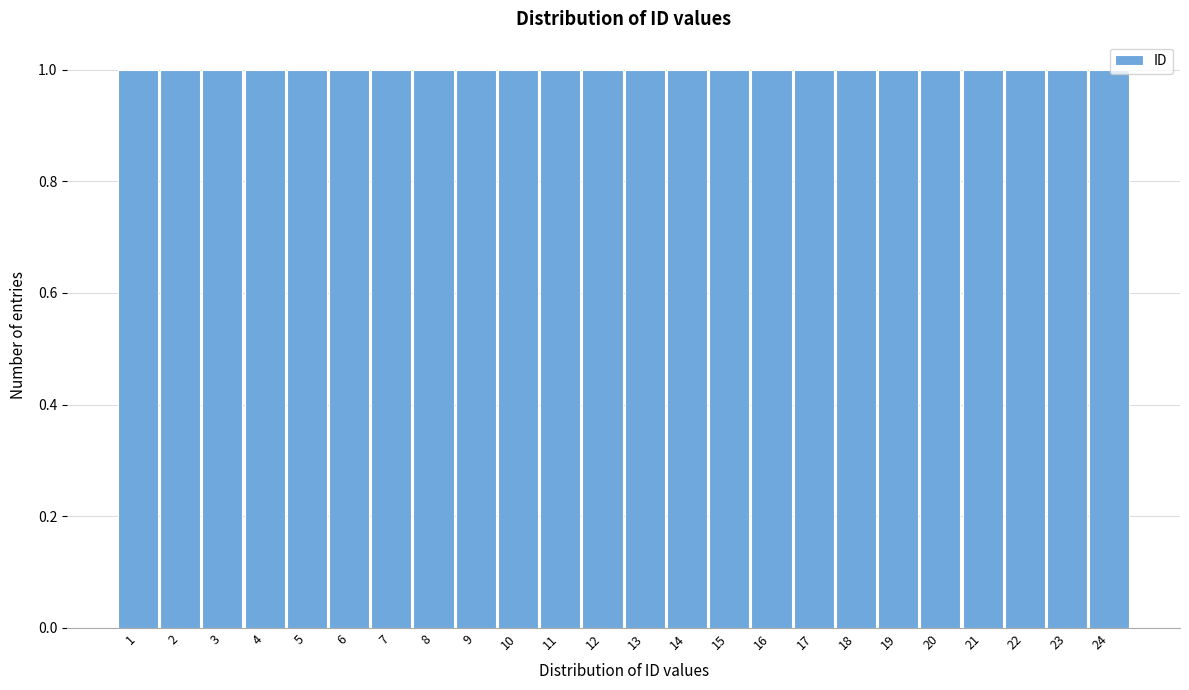

Reading left to right, transcribe this chart: for each bar, give the range it covers on the x-axis and its height. The values are not printed on the chart, so give them approximately, as read against the axis.

0.5 to 1.5: 1
1.5 to 2.5: 1
2.5 to 3.5: 1
3.5 to 4.5: 1
4.5 to 5.5: 1
5.5 to 6.5: 1
6.5 to 7.5: 1
7.5 to 8.5: 1
8.5 to 9.5: 1
9.5 to 10.5: 1
10.5 to 11.5: 1
11.5 to 12.5: 1
12.5 to 13.5: 1
13.5 to 14.5: 1
14.5 to 15.5: 1
15.5 to 16.5: 1
16.5 to 17.5: 1
17.5 to 18.5: 1
18.5 to 19.5: 1
19.5 to 20.5: 1
20.5 to 21.5: 1
21.5 to 22.5: 1
22.5 to 23.5: 1
23.5 to 24.5: 1